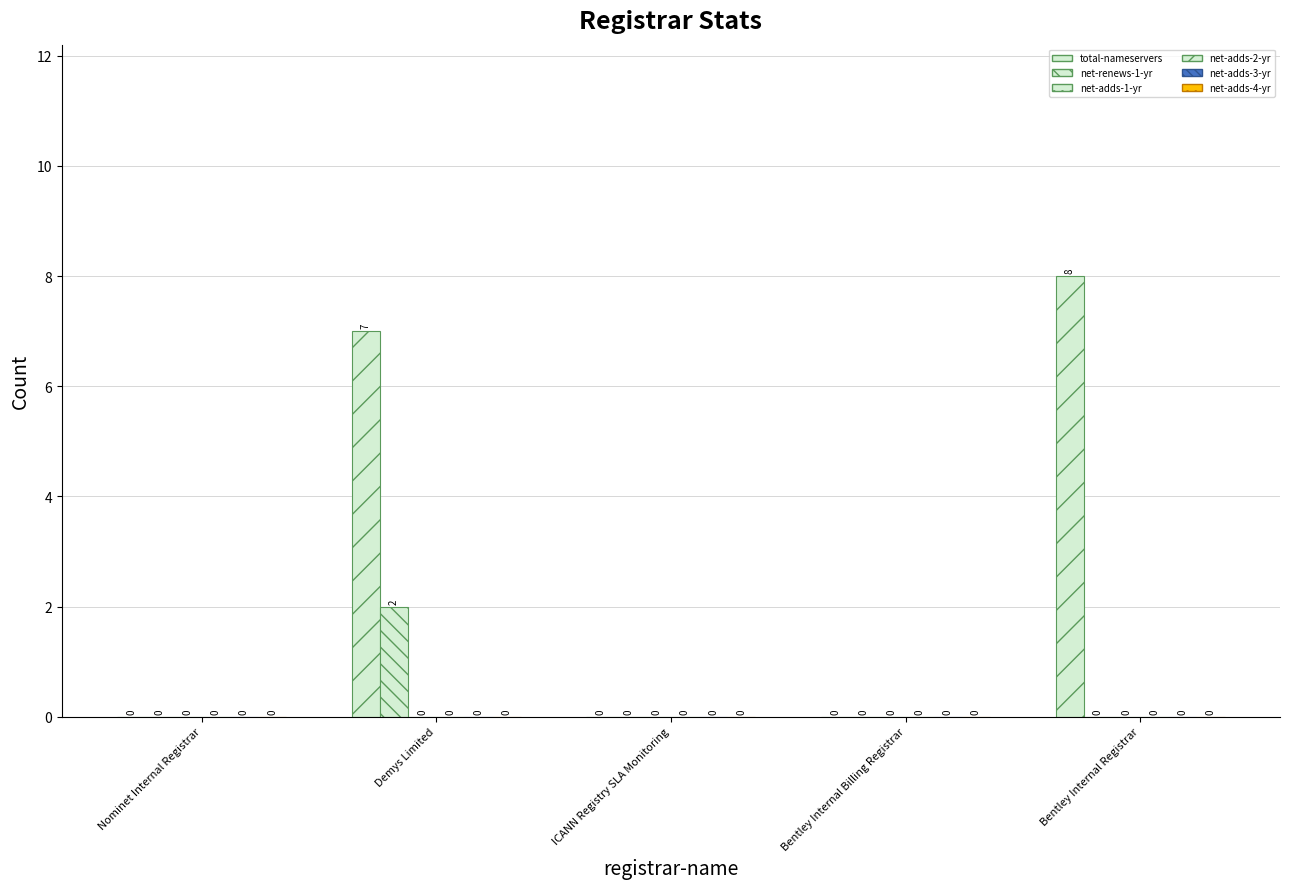

Are the bars grouped side by side (vs. stacked)?

Yes